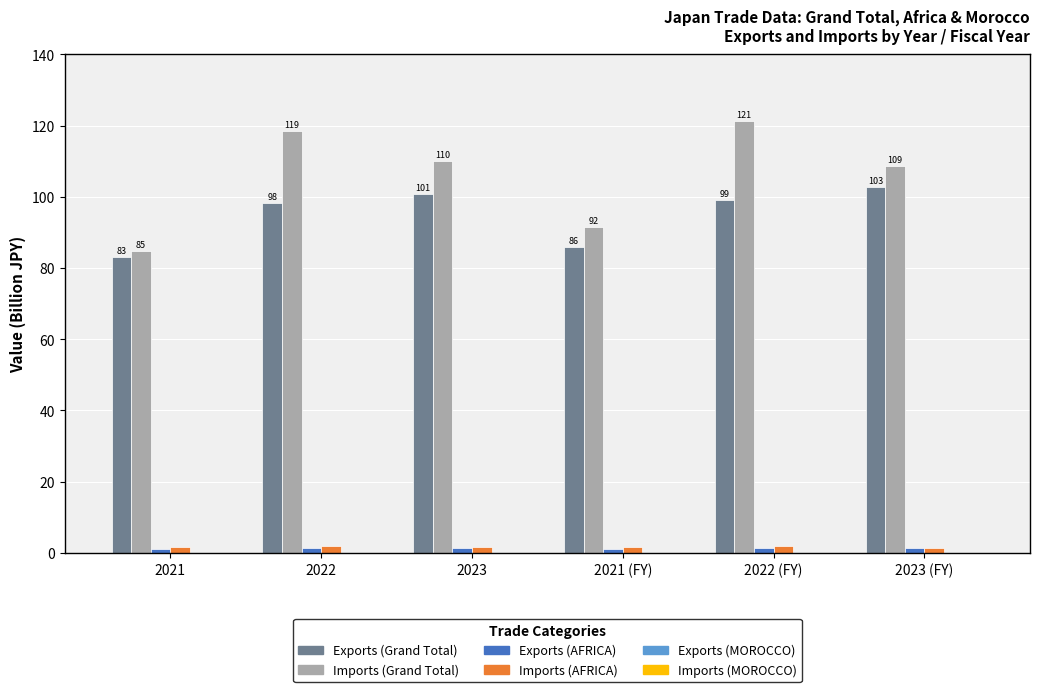

Is the value of Imports (AFRICA) at 2022 (FY) greater than the value of Imports (Grand Total) at 2021?

No